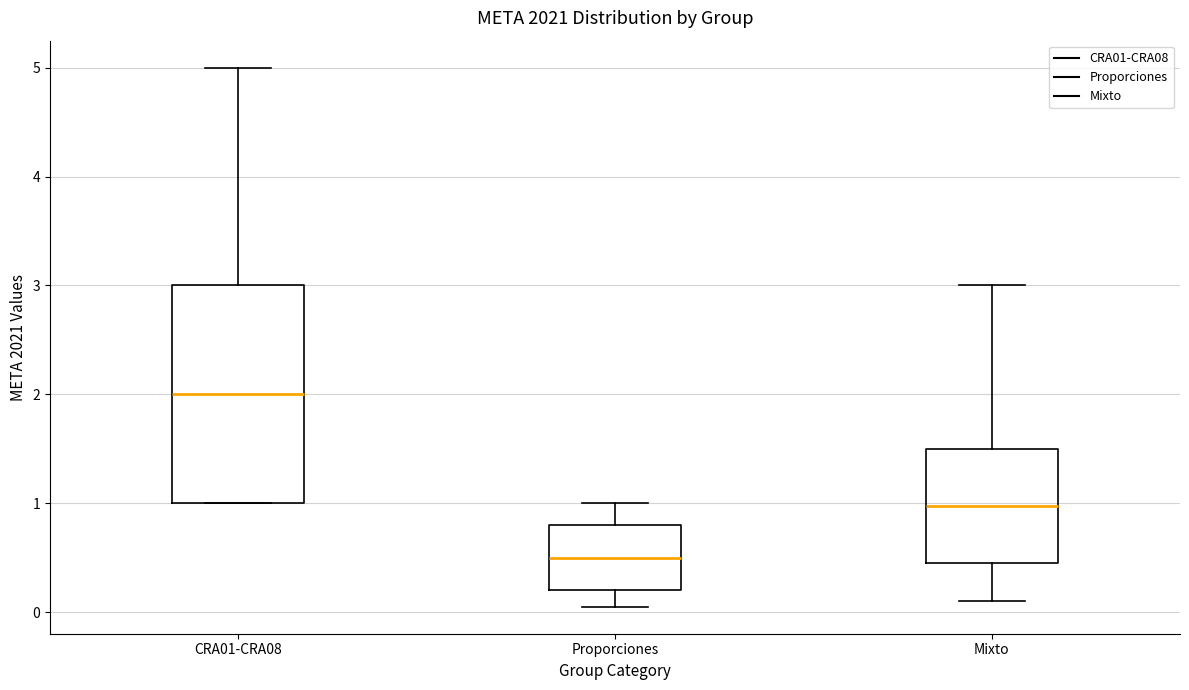

Reading left to right, transcribe this box plot: for each box, give where its median line is, the range the box spans, and where its two whiskers end, as read against the y-axis. The values are not printed on the chart, so give them approximately, as read against the axis.

CRA01-CRA08: median 2.0, box 1.0 to 3.0, whiskers 1.0 to 5.0
Proporciones: median 0.5, box 0.2 to 0.8, whiskers 0.1 to 1.0
Mixto: median 1.0, box 0.5 to 1.5, whiskers 0.1 to 3.0